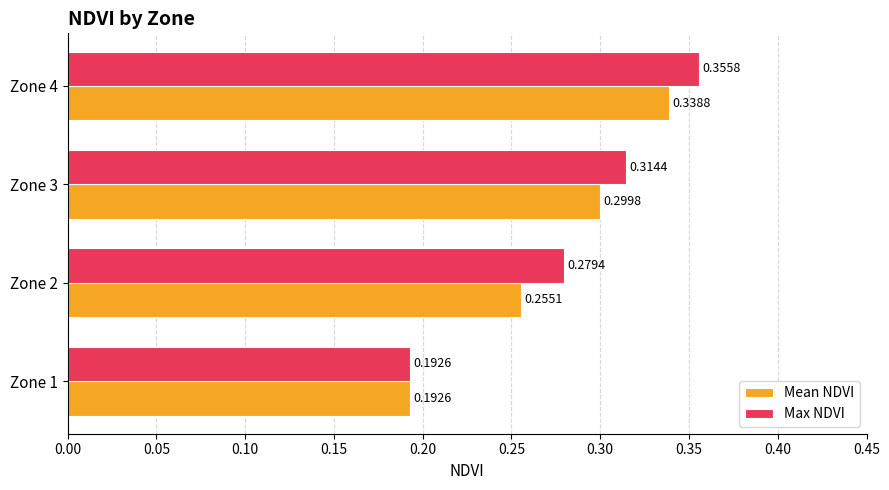

Which series has the largest total across all categories?

Max NDVI